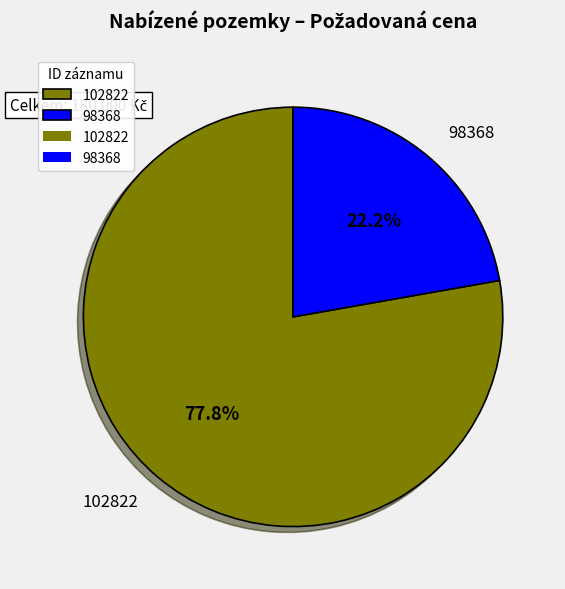

To the nearest percent, what portion does 102822 represent?

78%